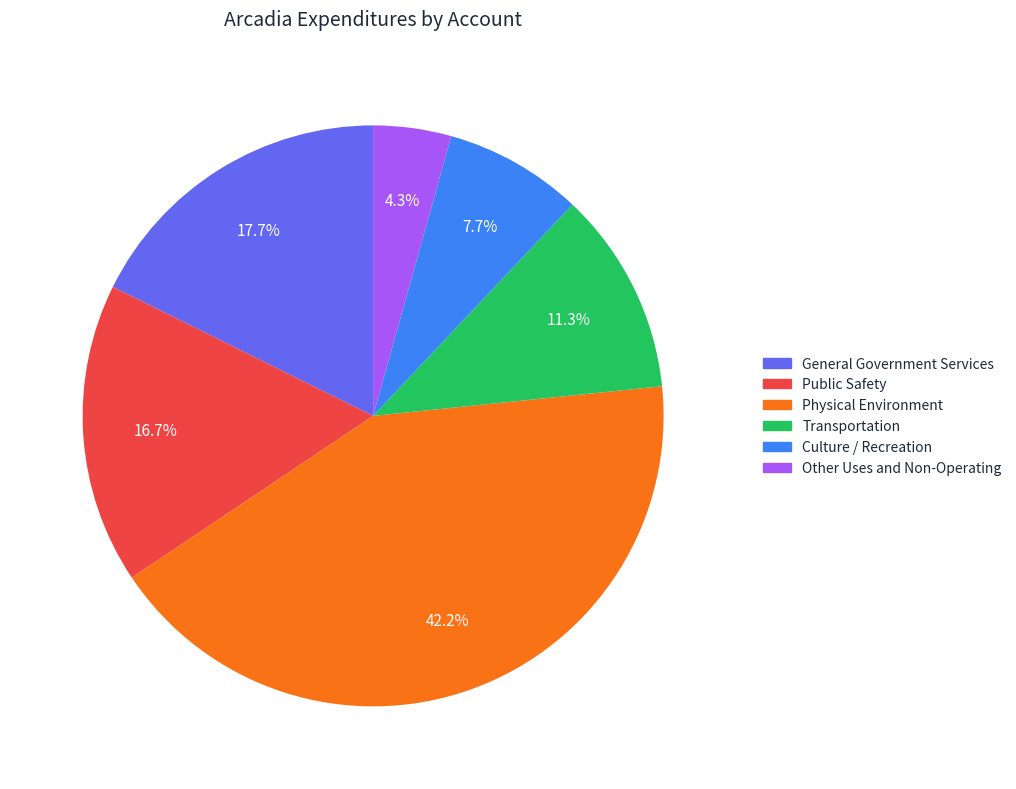

Does Culture / Recreation account for over 50% of the chart?

No